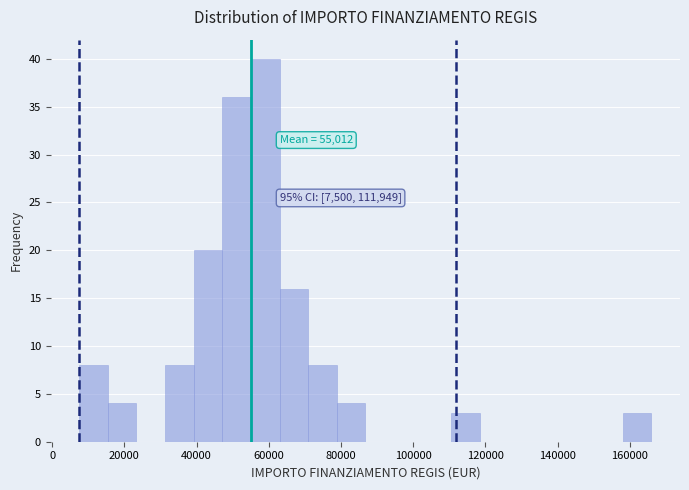

Read against the x-axis, roughly where is the centre of the tallest bar?

60000